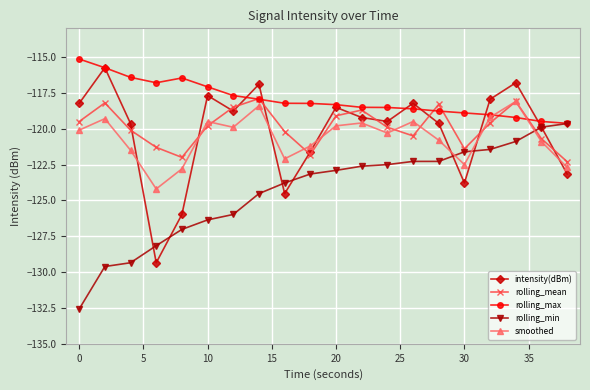

What is the minimum value for rolling_min?

-132.6